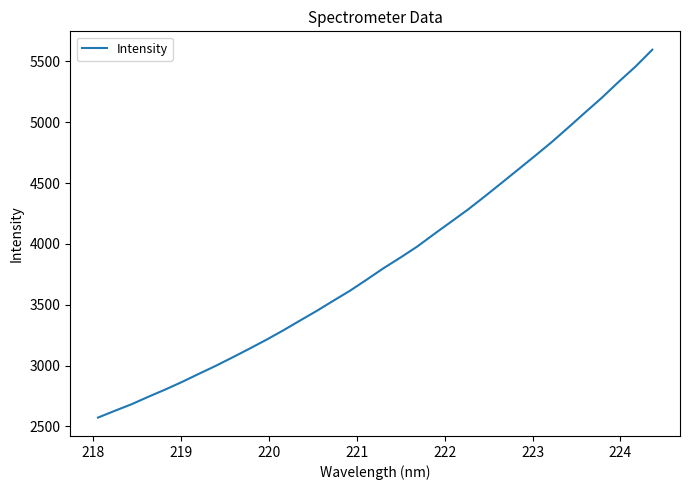

What is the greatest value displayed?

5596.1